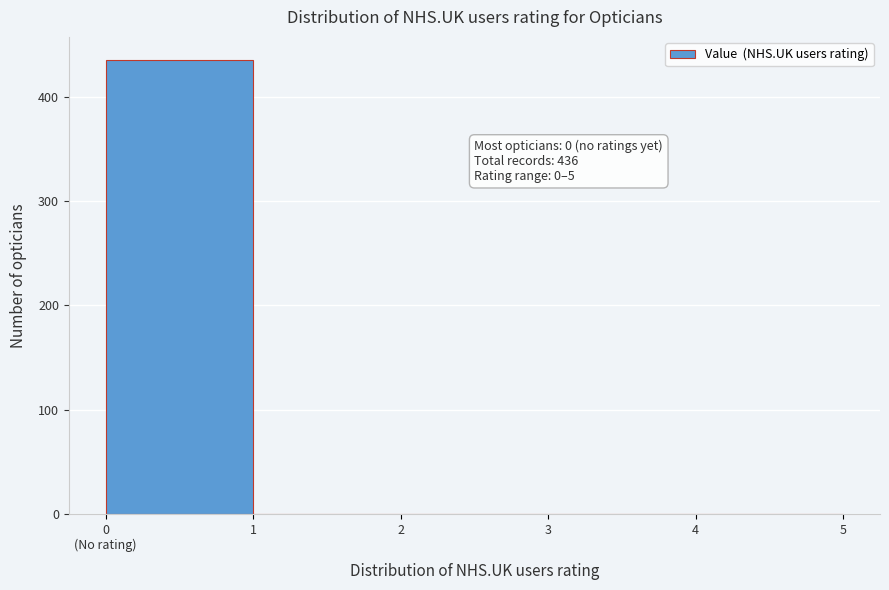

What is the maximum value shown in the chart?

436